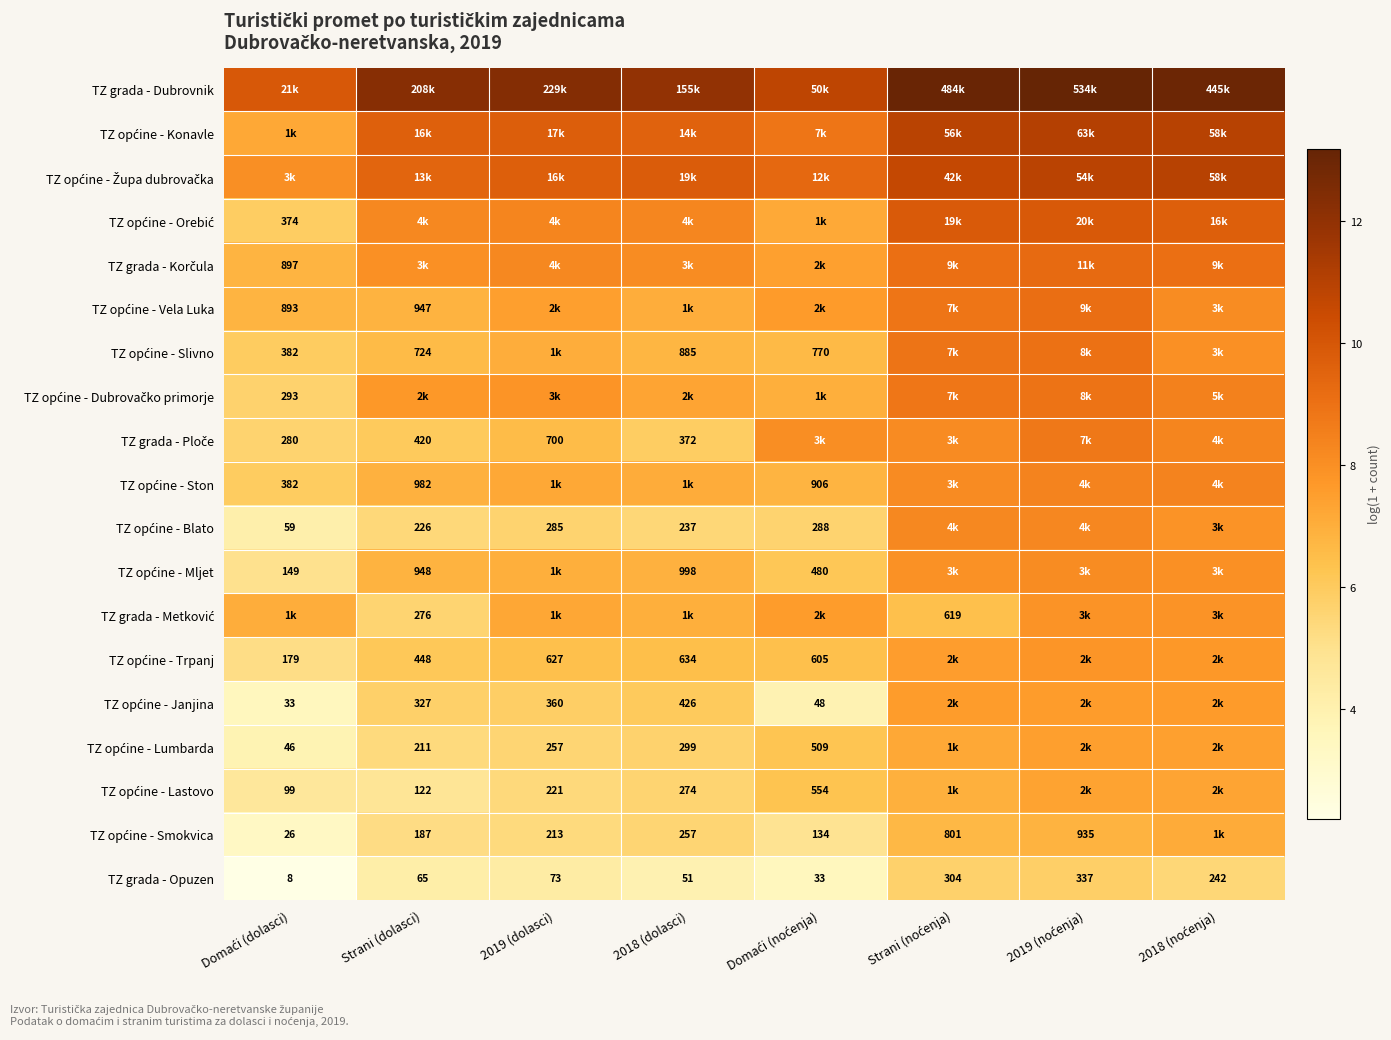

At which category is the sum across all series the highest?

2019 (noćenja)